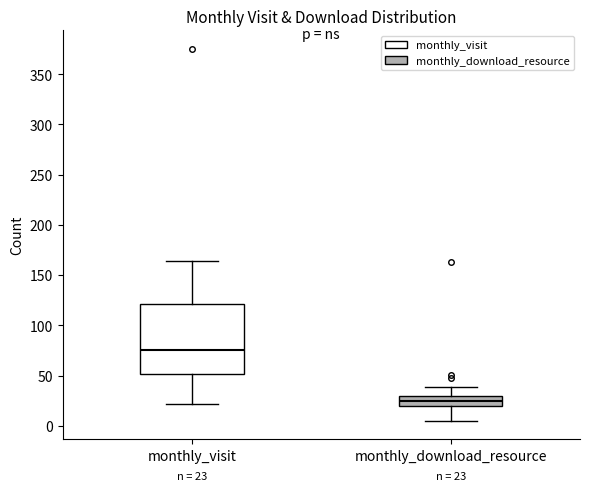

Which box has the lowest median line?

monthly_download_resource